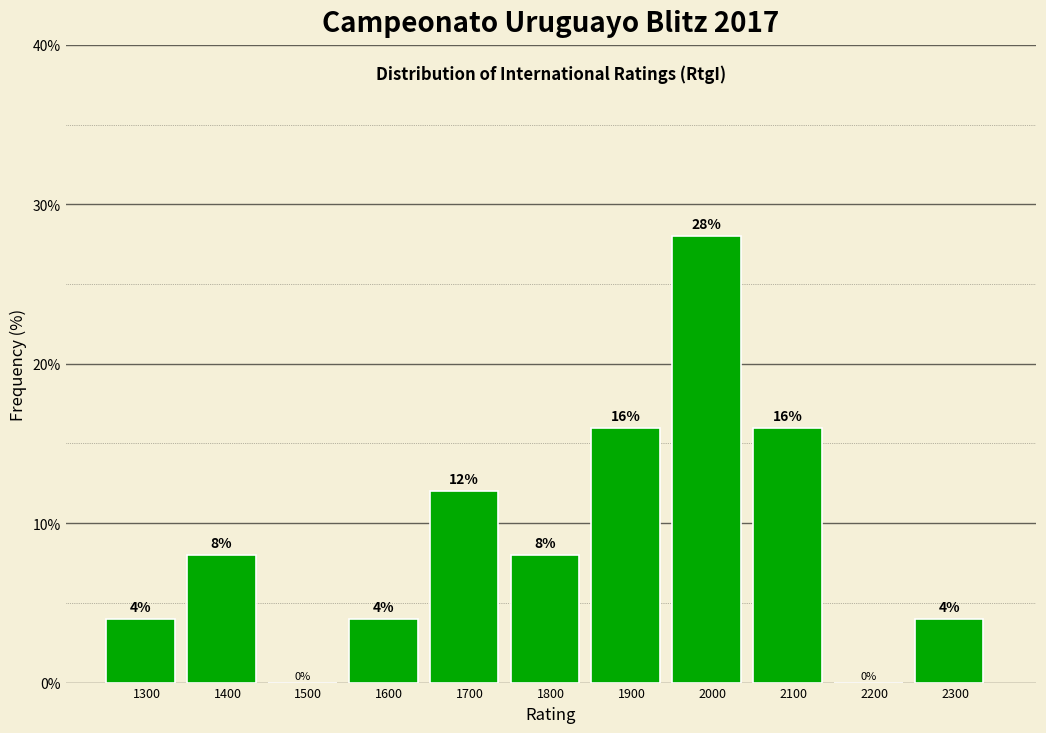

Reading right to left, transcribe all the data shown in this chart.

2300=4.0	2200=0.0	2100=16.0	2000=28.0	1900=16.0	1800=8.0	1700=12.0	1600=4.0	1500=0.0	1400=8.0	1300=4.0